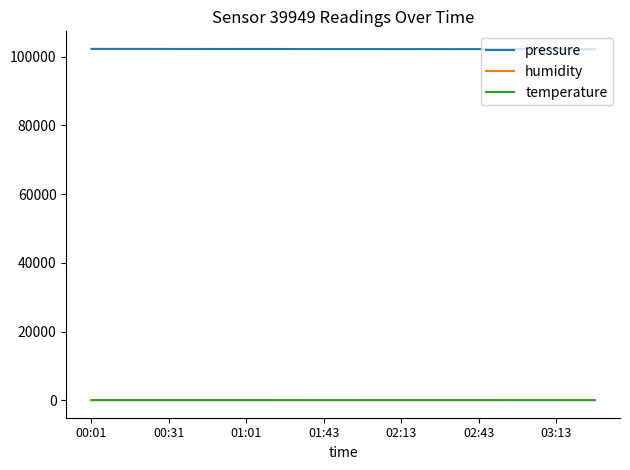

True or false: pressure and humidity cross at least once.

False